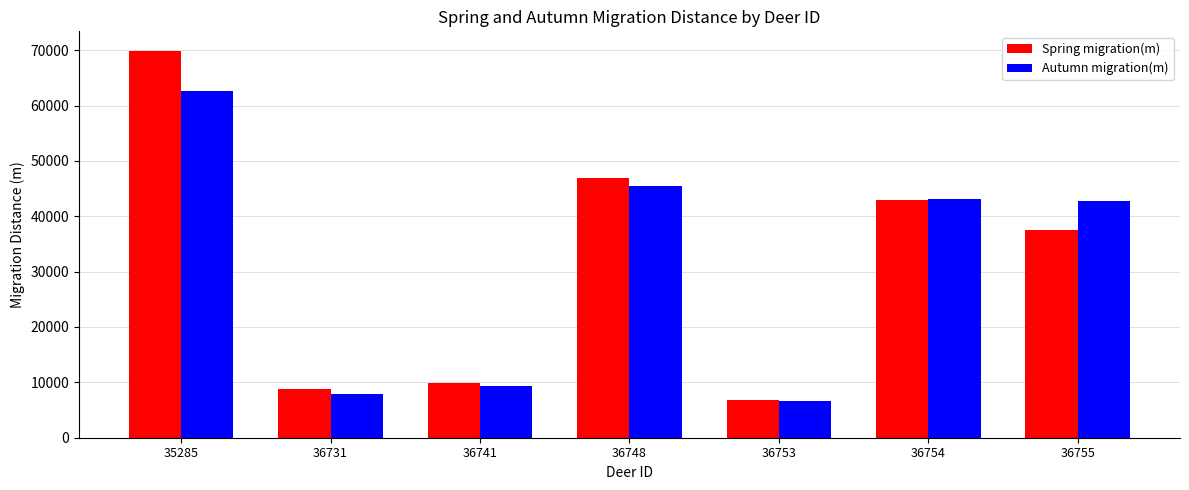

Reading left to right, what are all the values shown in this chart?

Spring migration(m): 35285=69904.6	36731=8746.2	36741=9806.6	36748=46886.6	36753=6806.8	36754=42885.7	36755=37472.6
Autumn migration(m): 35285=62701.4	36731=7969.6	36741=9381.2	36748=45543.3	36753=6692.0	36754=43177.0	36755=42801.9